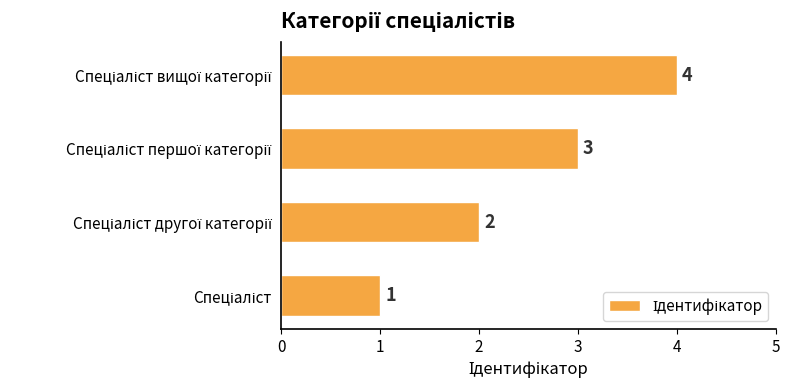

Does the chart contain stacked bars?

No